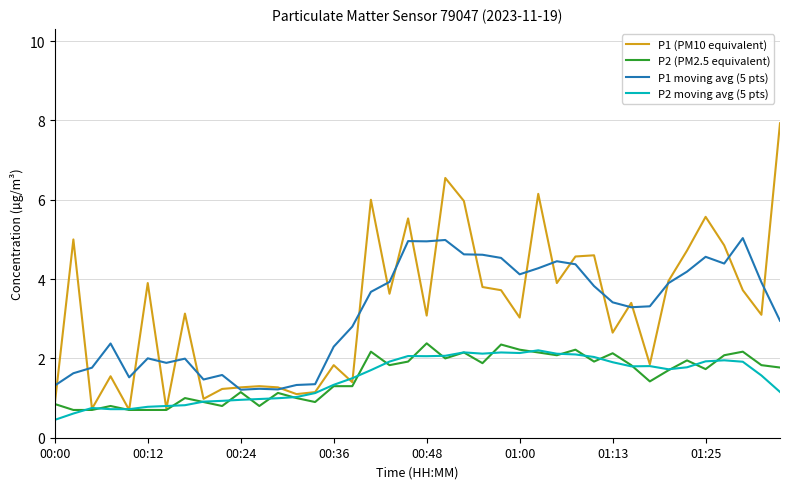

Which series has the largest range (max minus min)?

P1 (PM10 equivalent)